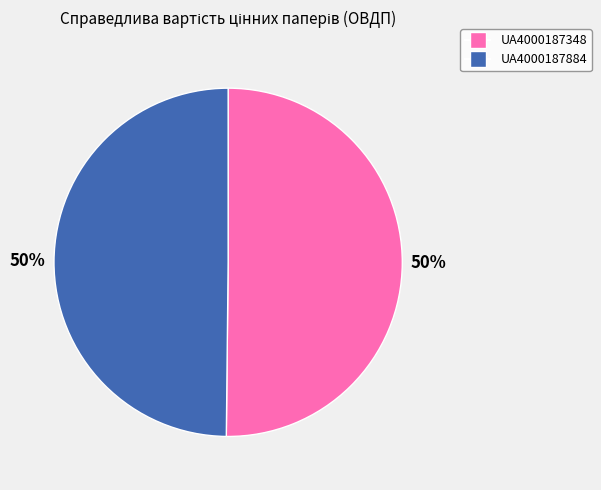

To the nearest percent, what is the average slice percentage?

50%